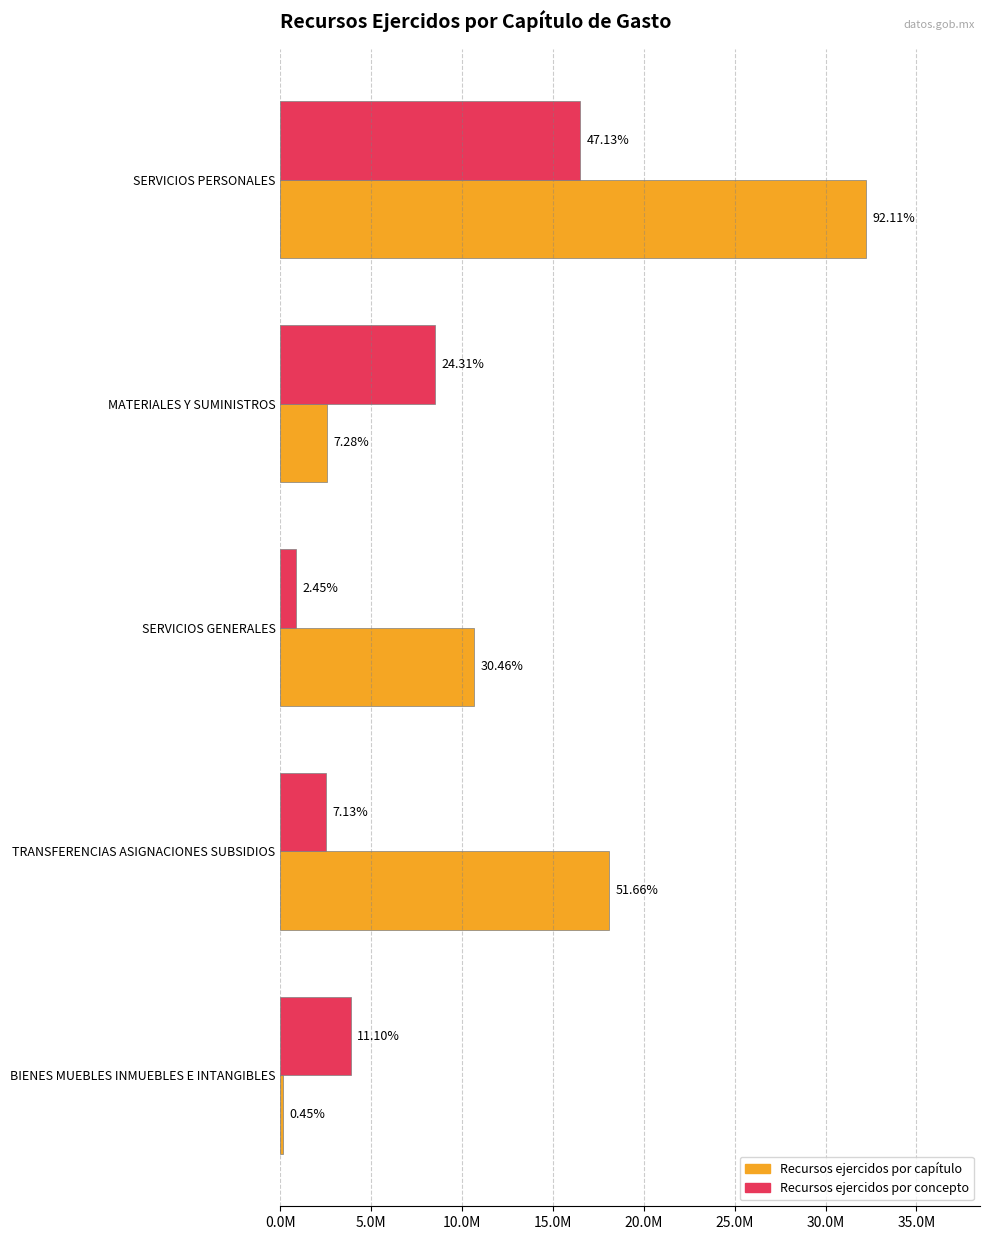

How many data points in Recursos ejercidos por capítulo are above 10659806?

3